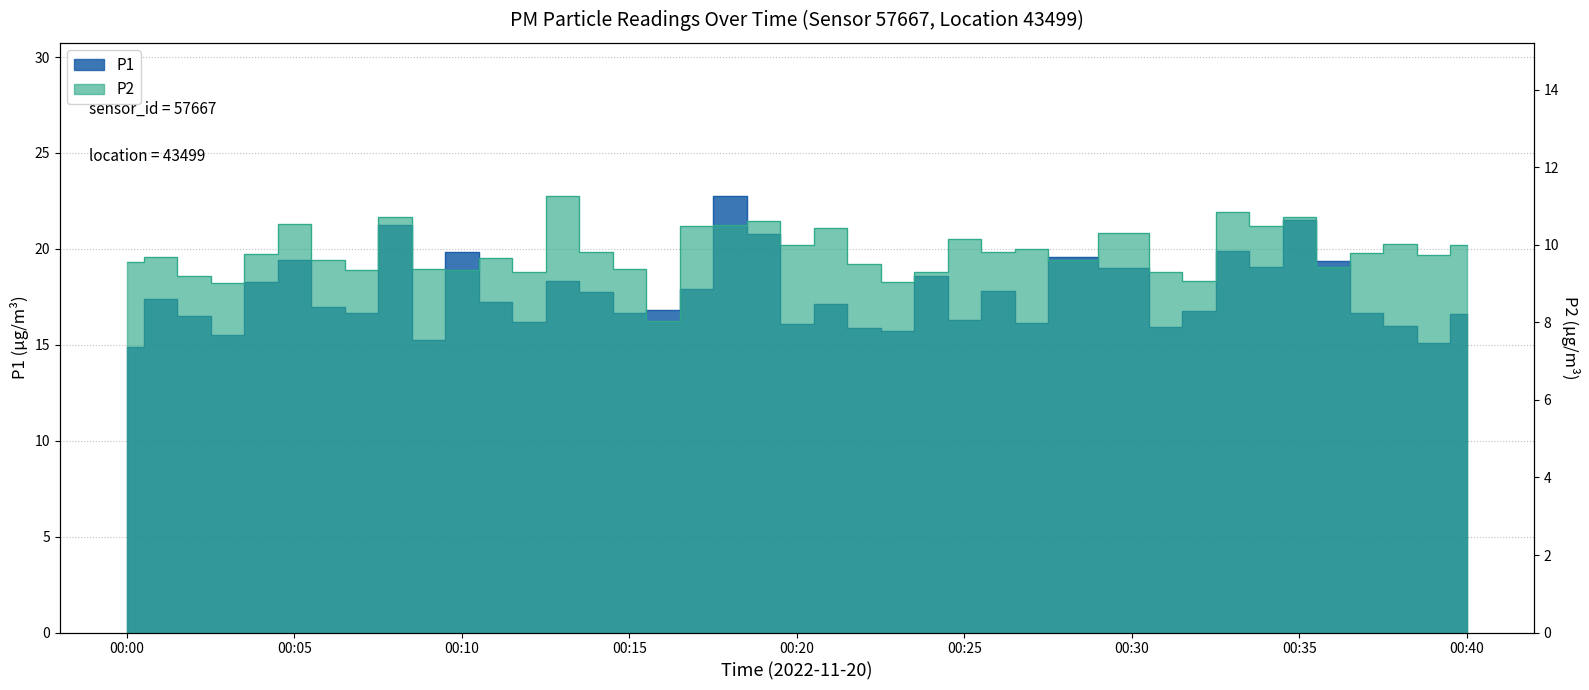

Which has a higher value, 00:10 or 00:18?

00:18